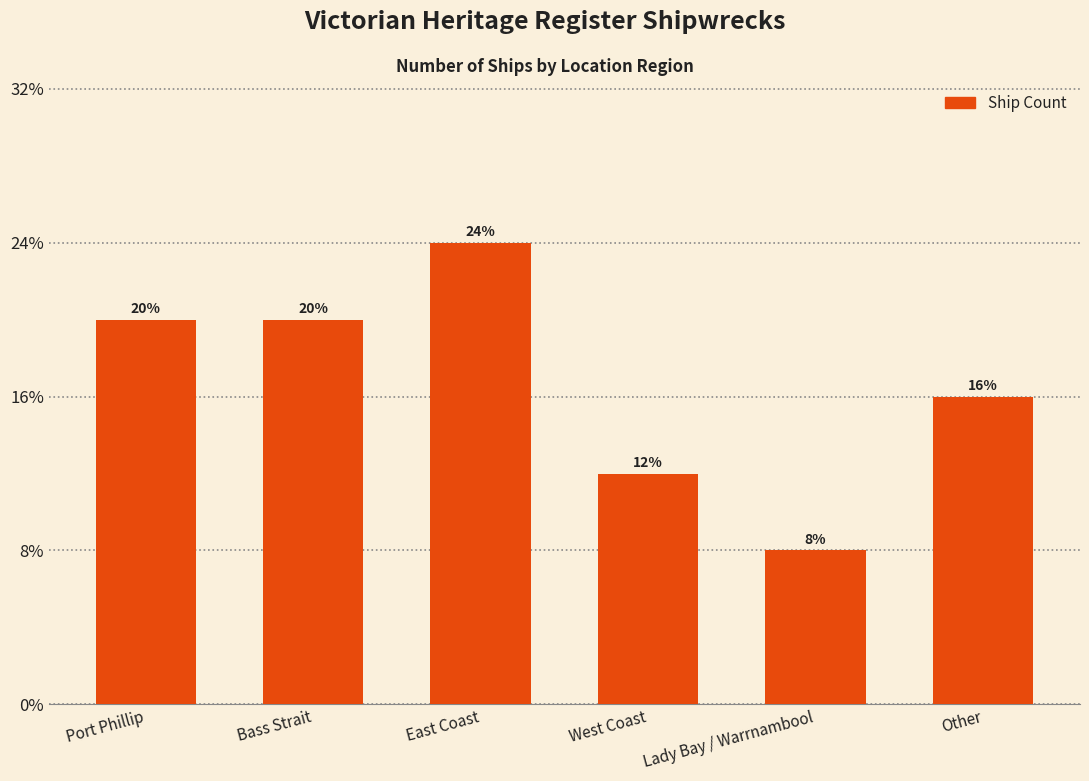

Between West Coast and Port Phillip, which is larger?

Port Phillip